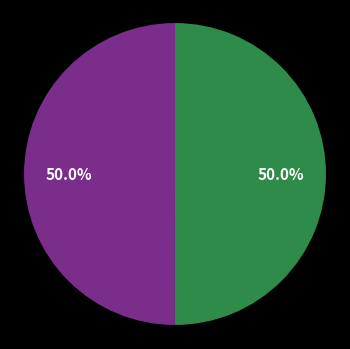

How many segments does this pie chart have?

2